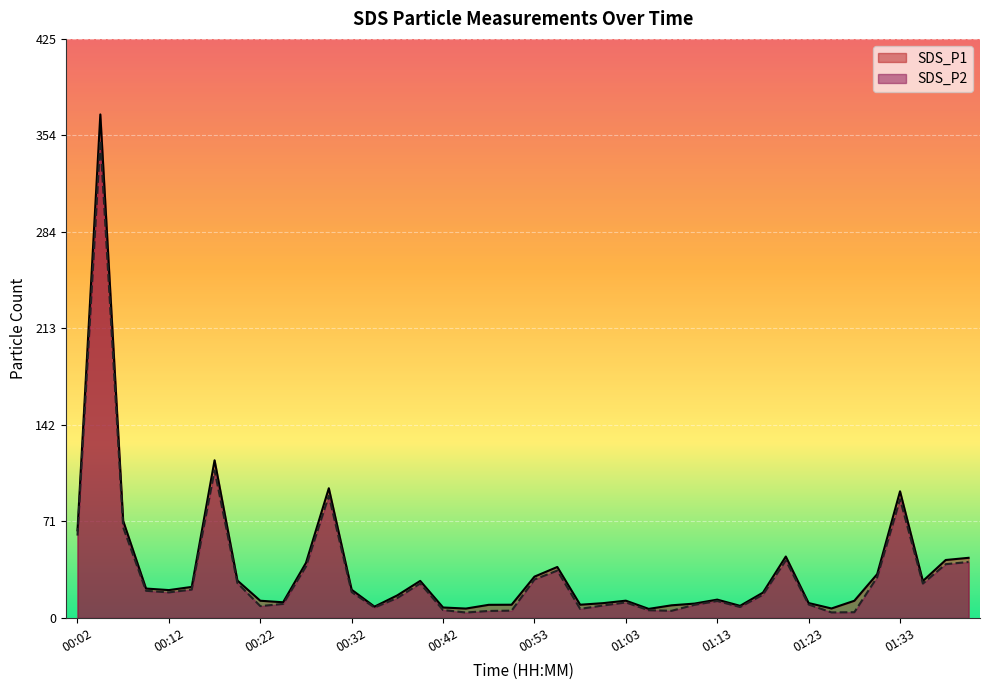

True or false: SDS_P2 and SDS_P1 cross at least once.

False